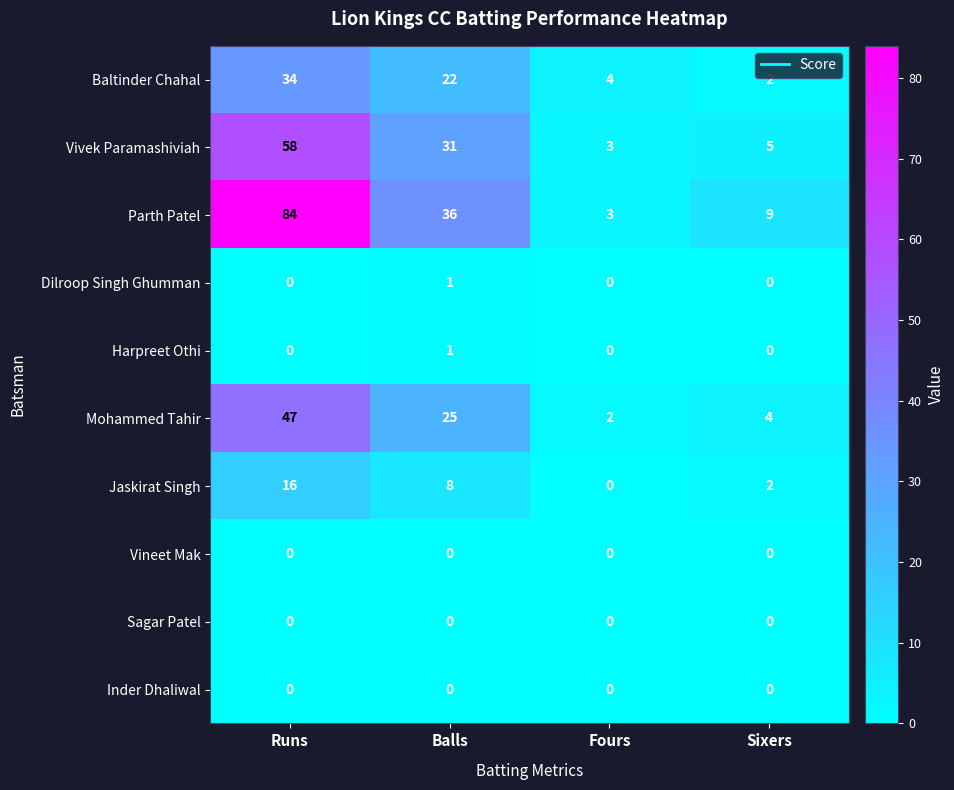

Which series has the largest total across all categories?

Parth Patel